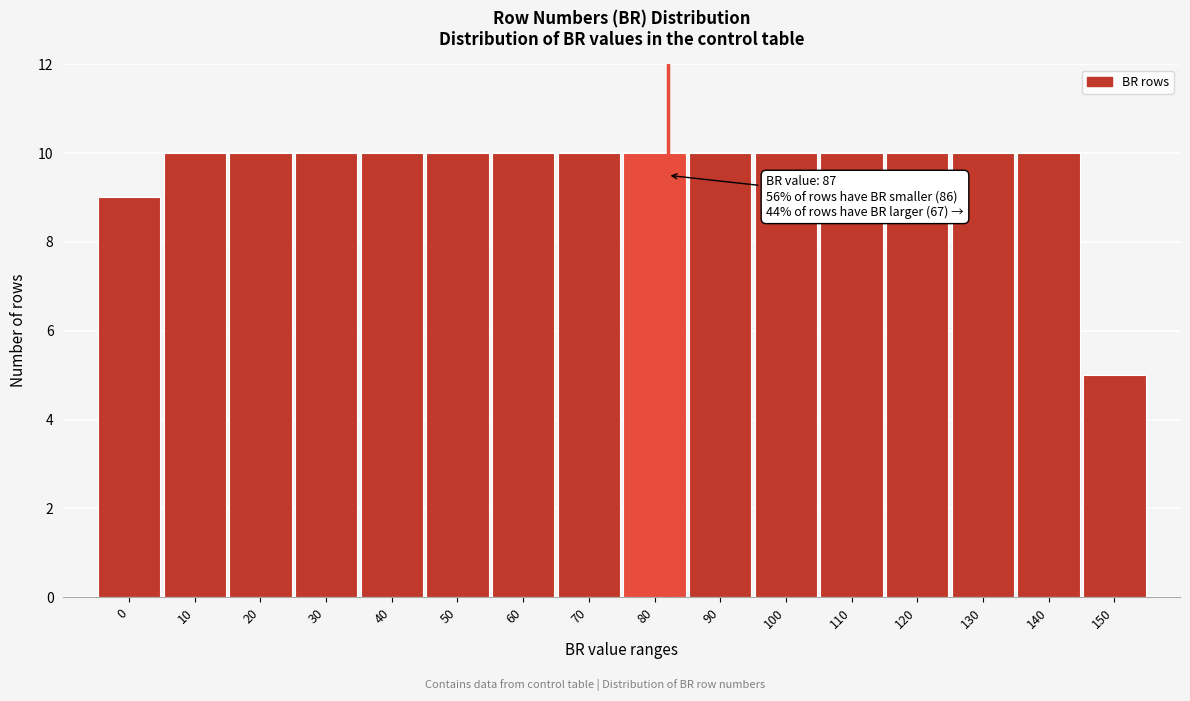

Reading right to left, list all the values displayed in this chart.

5	10	10	10	10	10	10	10	10	10	10	10	10	10	10	9